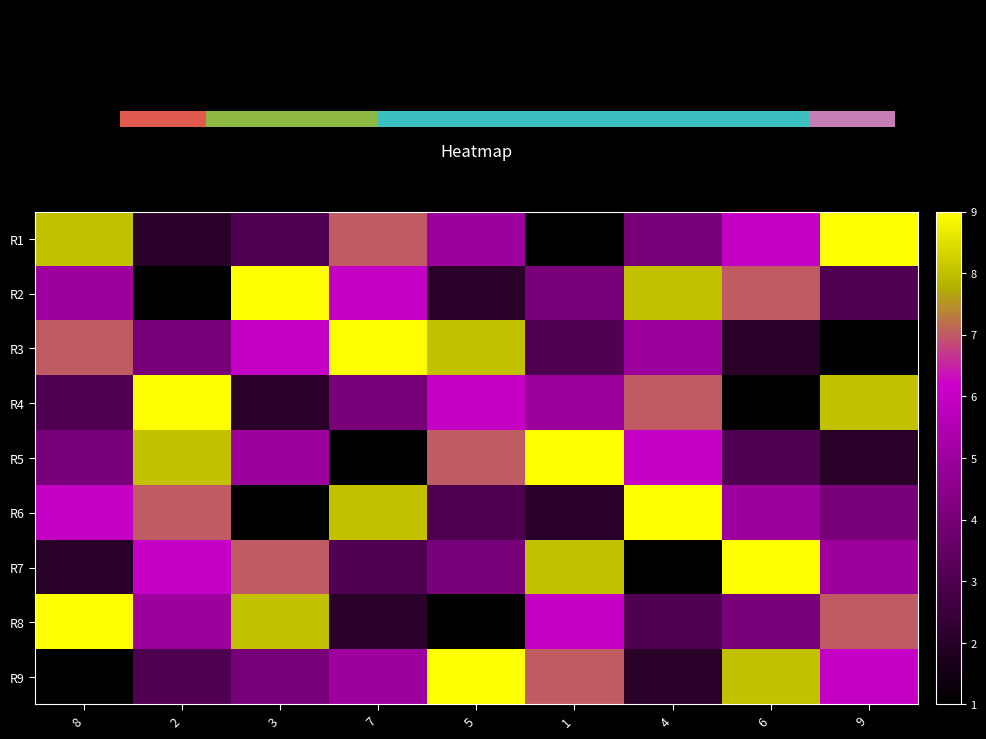

What is the difference between the highest and lowest values at 9?

8